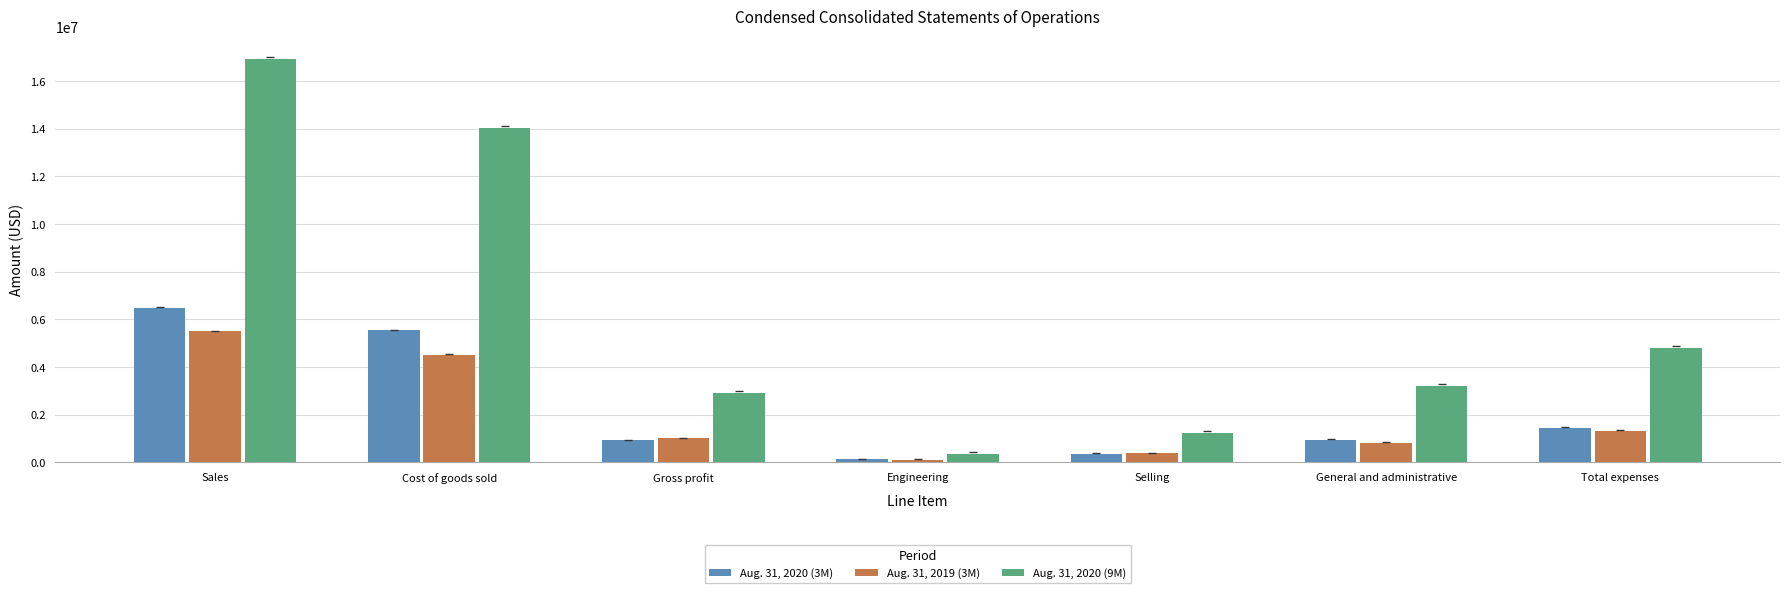

What is the lowest value of the Aug. 31, 2019 (3M) series?

116153